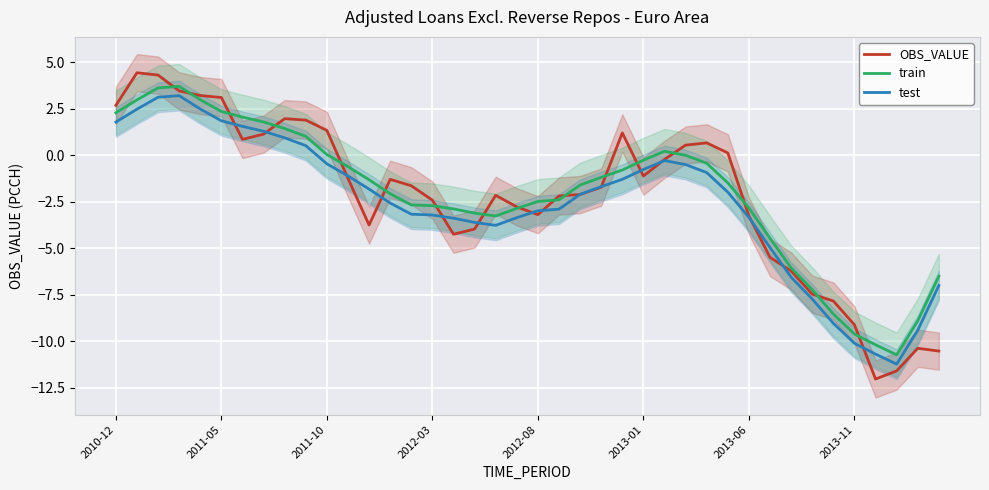

True or false: train and test cross at least once.

False